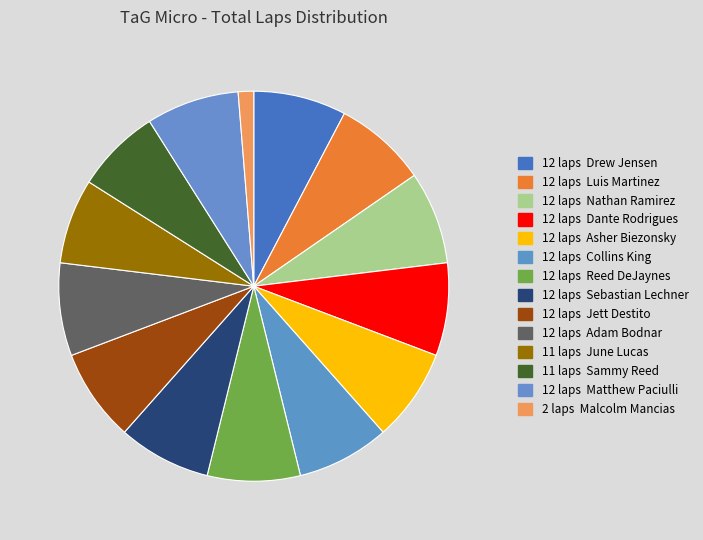

Count the number of slices in the pie.

14